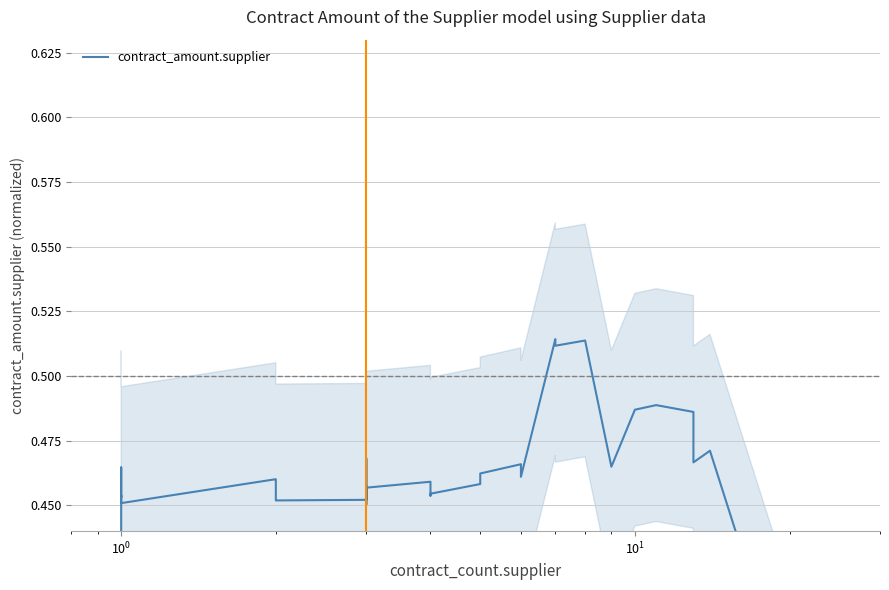

The value at 9 is 0.3. True or false?

False